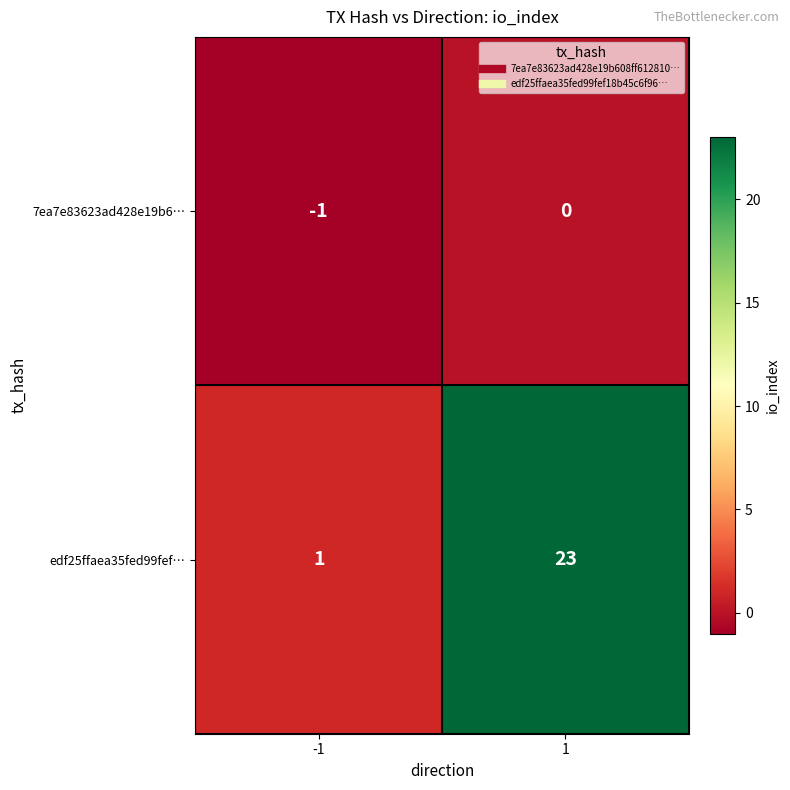

Which series has the widest spread of values?

edf25ffaea35fed99fef…